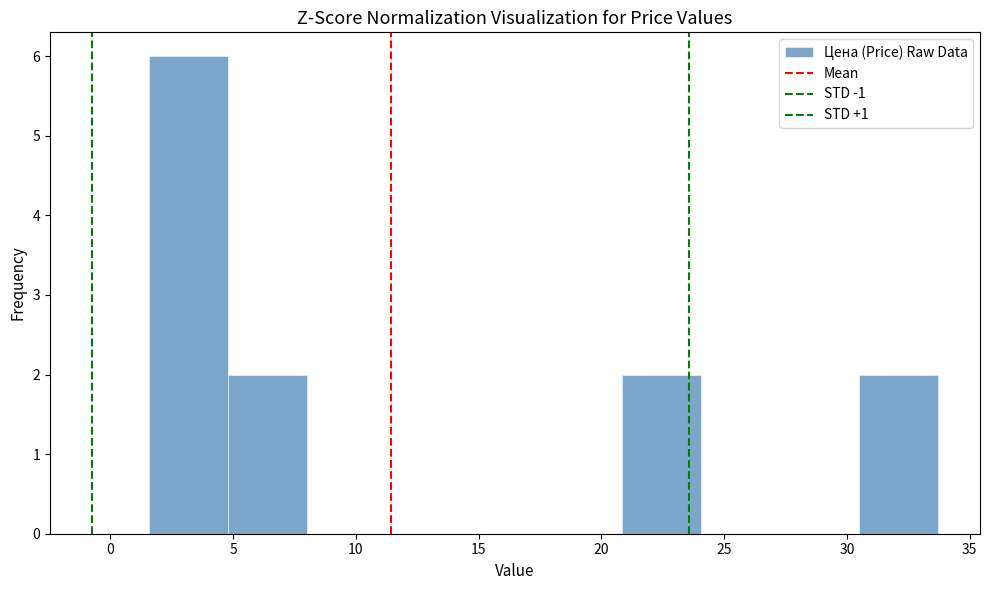

Reading left to right, transcribe this chart: for each bar, give the range it covers on the x-axis and its height. Neither the bar edges nor the heights are printed on the chart, so give them approximately, as read against the axes.

1.5 to 5.0: 6
5.0 to 8.0: 2
8.0 to 11.0: 0
11.0 to 14.5: 0
14.5 to 17.5: 0
17.5 to 21.0: 0
21.0 to 24.0: 2
24.0 to 27.5: 0
27.5 to 30.5: 0
30.5 to 33.5: 2